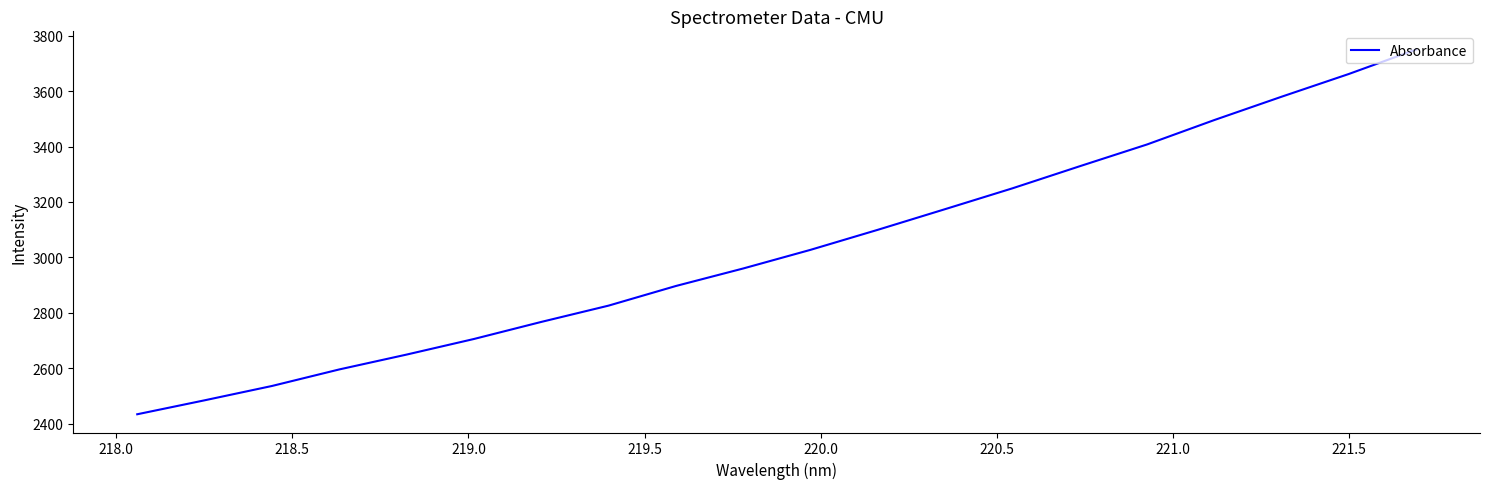

What is the greatest value displayed?

3749.8